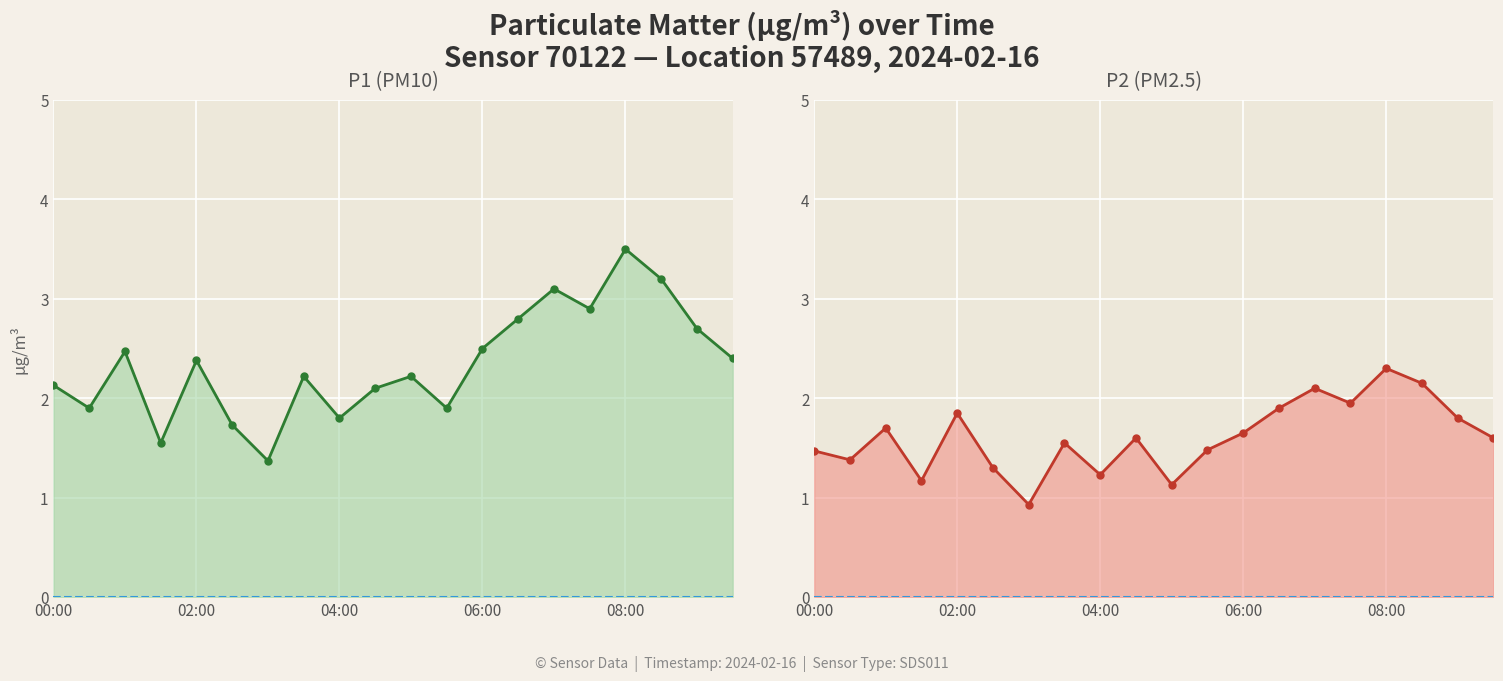

What is the average value of the P2 (PM2.5) series?

1.6